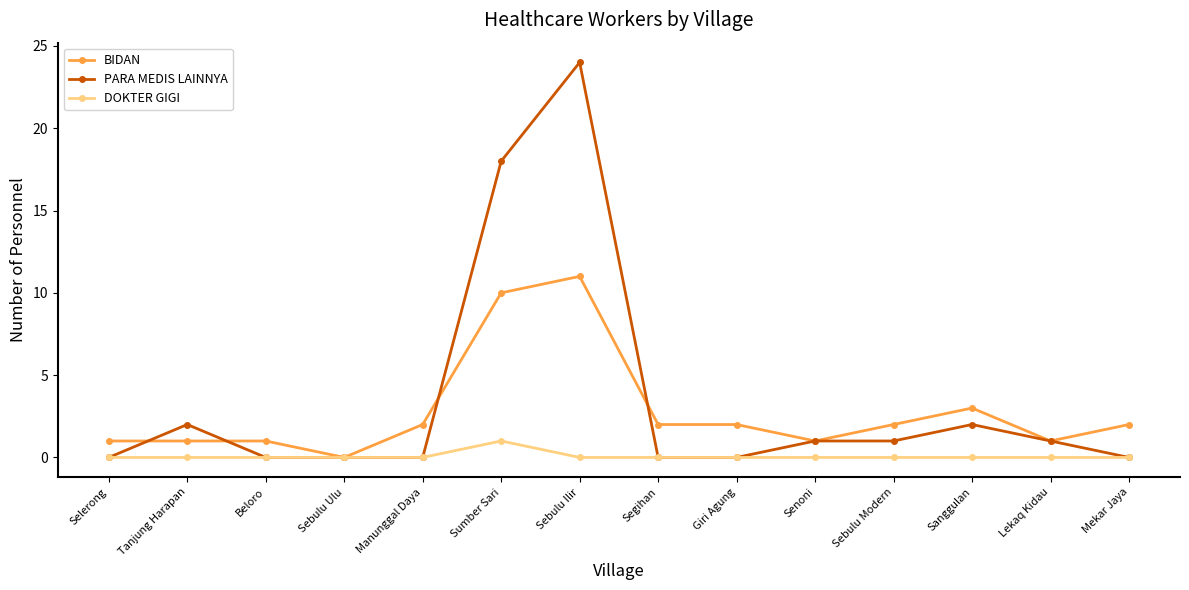

Rank the series by their average value, from lowest to highest.

DOKTER GIGI, BIDAN, PARA MEDIS LAINNYA